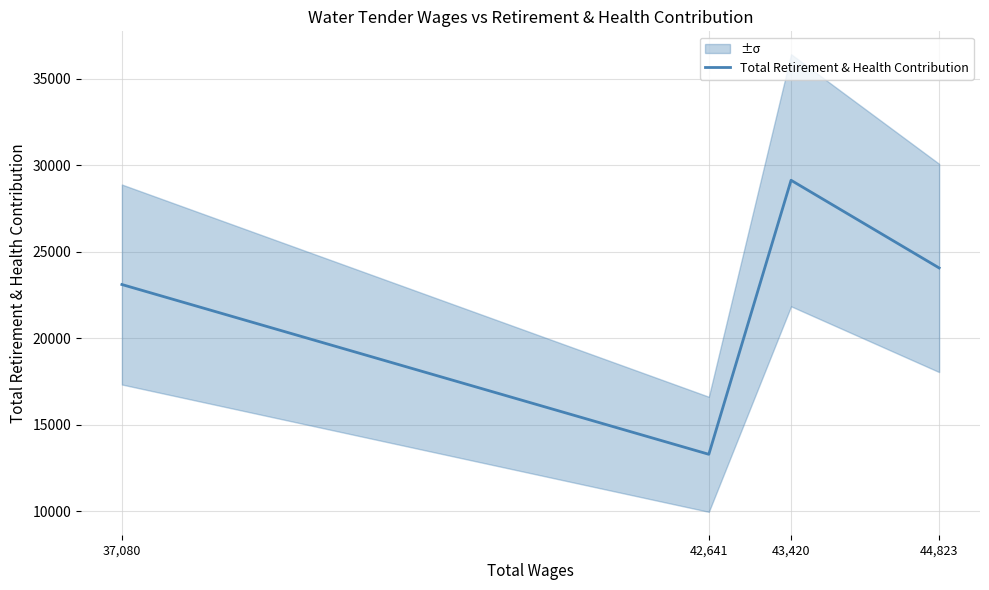

What is the greatest value displayed?

29146